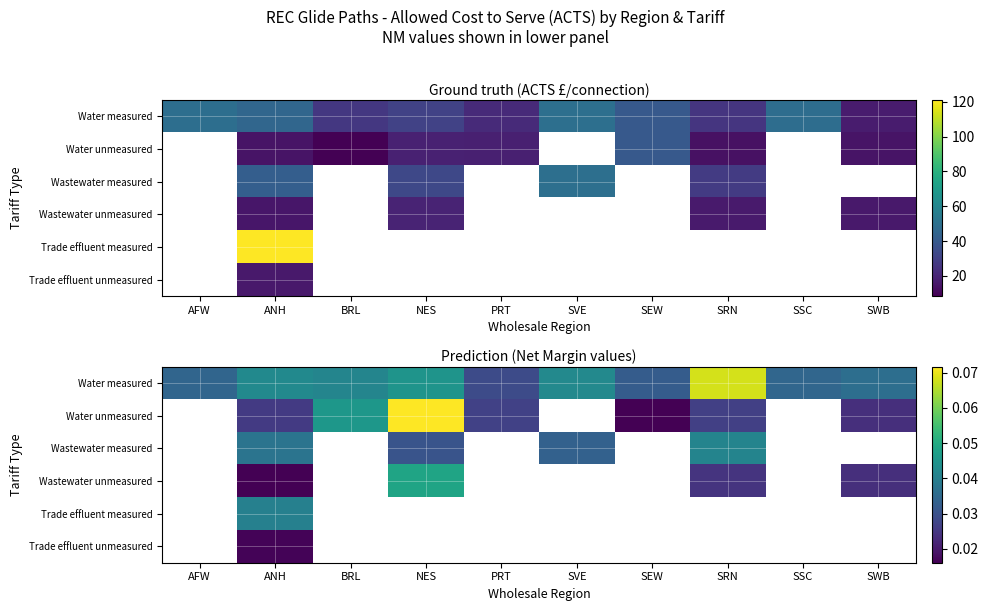

Which series has the widest spread of values?

Water measured